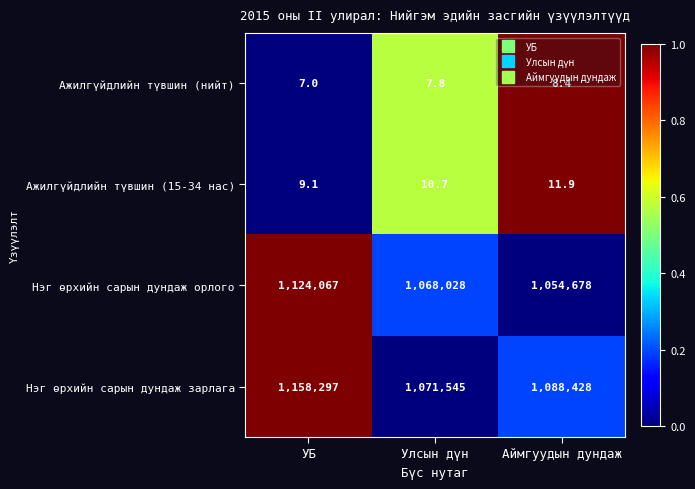

Count the number of categories in the chart.

3